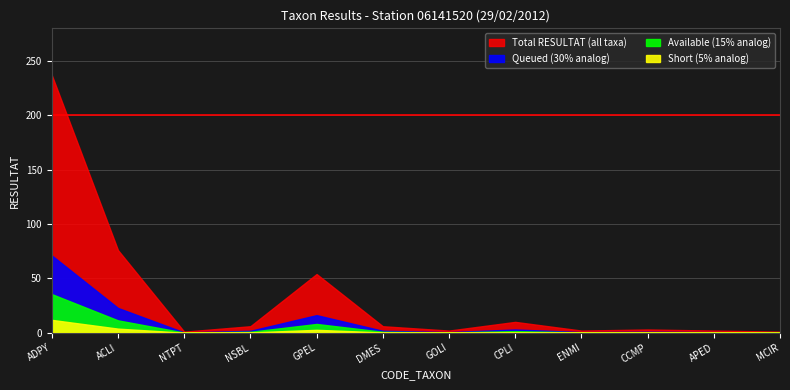

How many values are below 6?

6